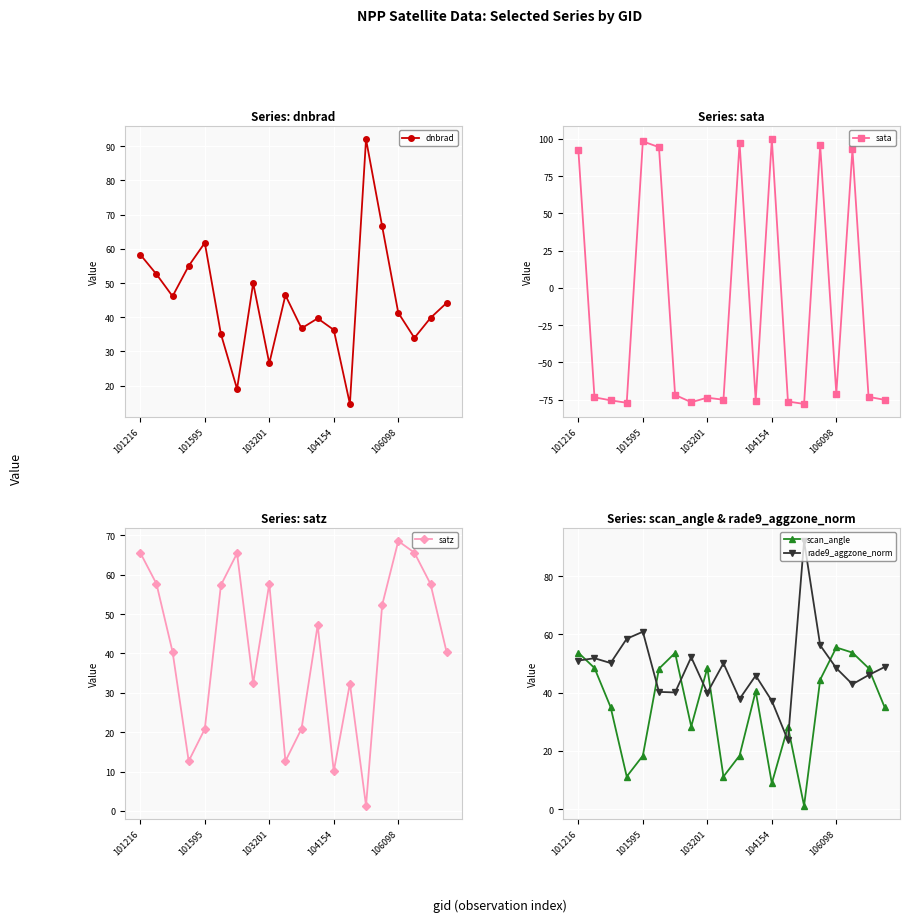

What is the difference between the maximum and minimum values in the rade9_aggzone_norm series?

68.4